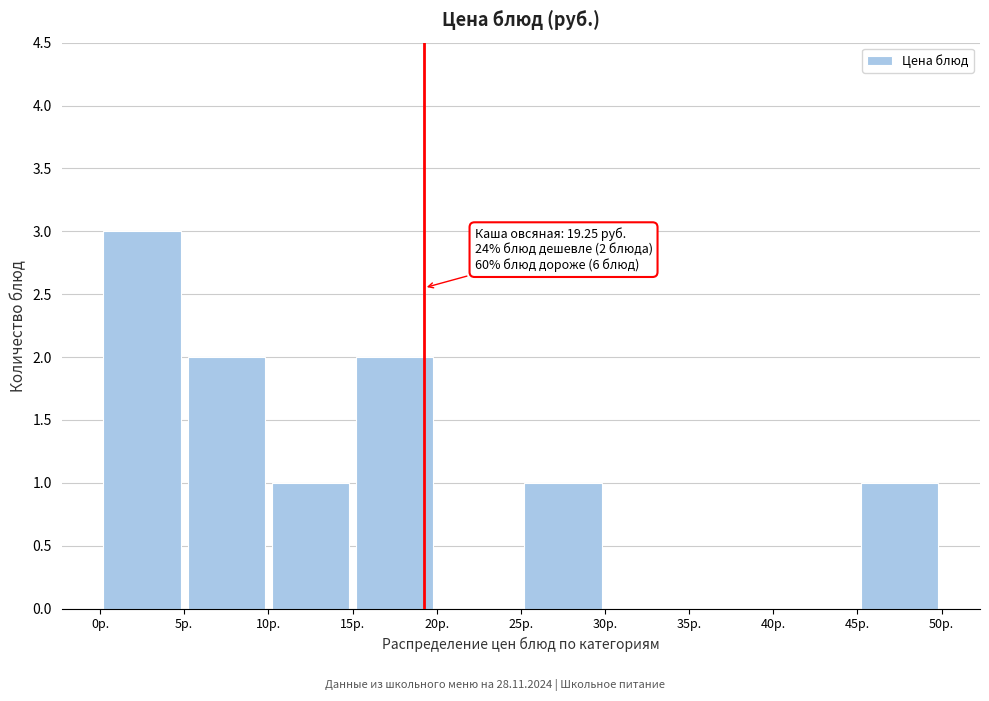

Over which range of the x-axis is the bar tallest?

0 to 5